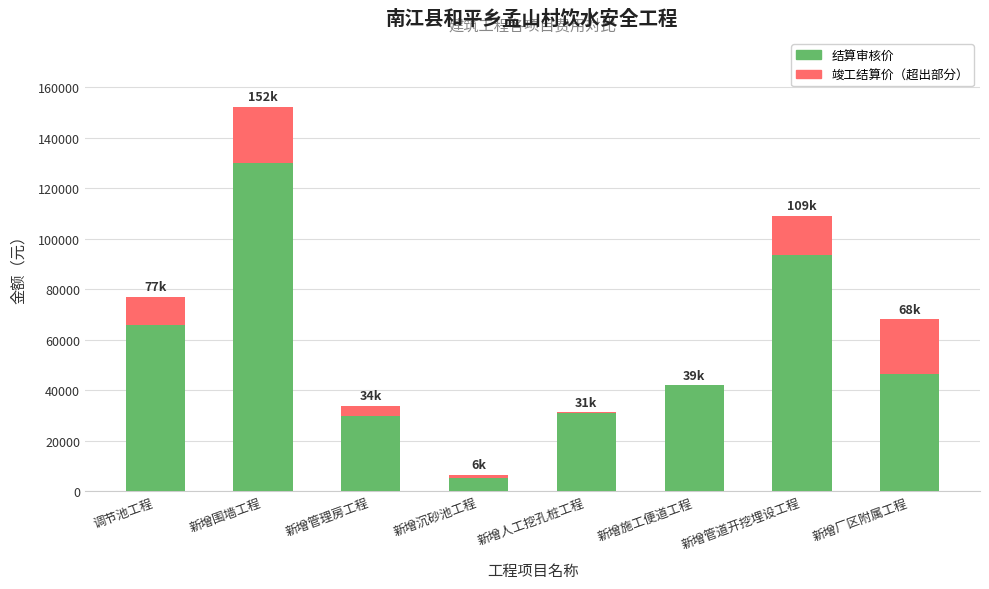

At which category is the sum across all series the highest?

新增围墙工程